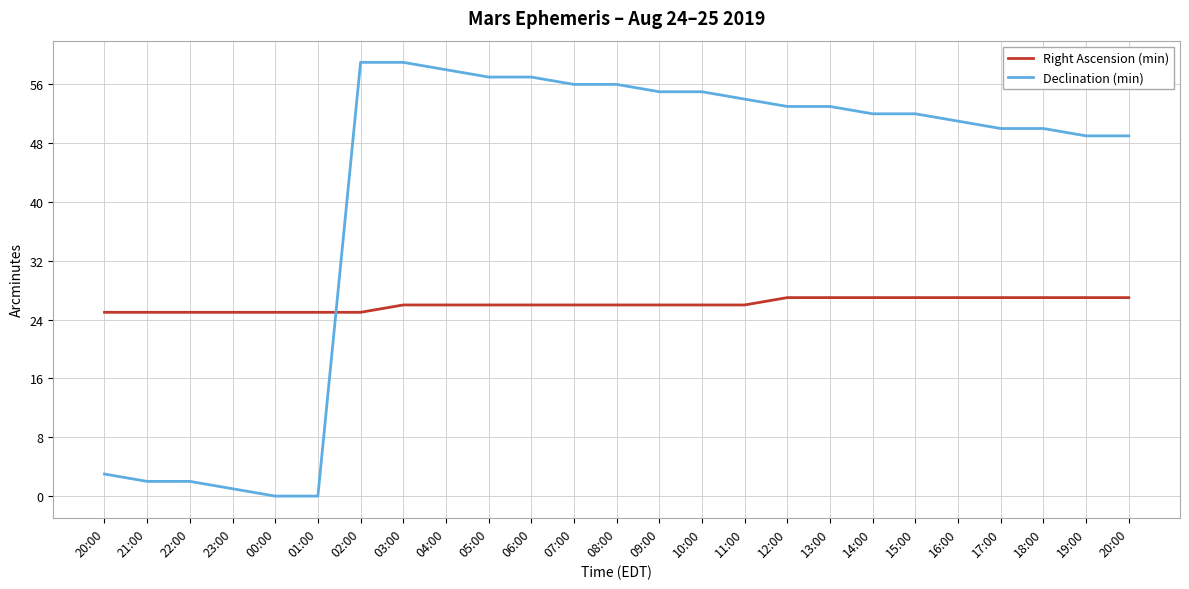

How many lines are shown in the chart?

2